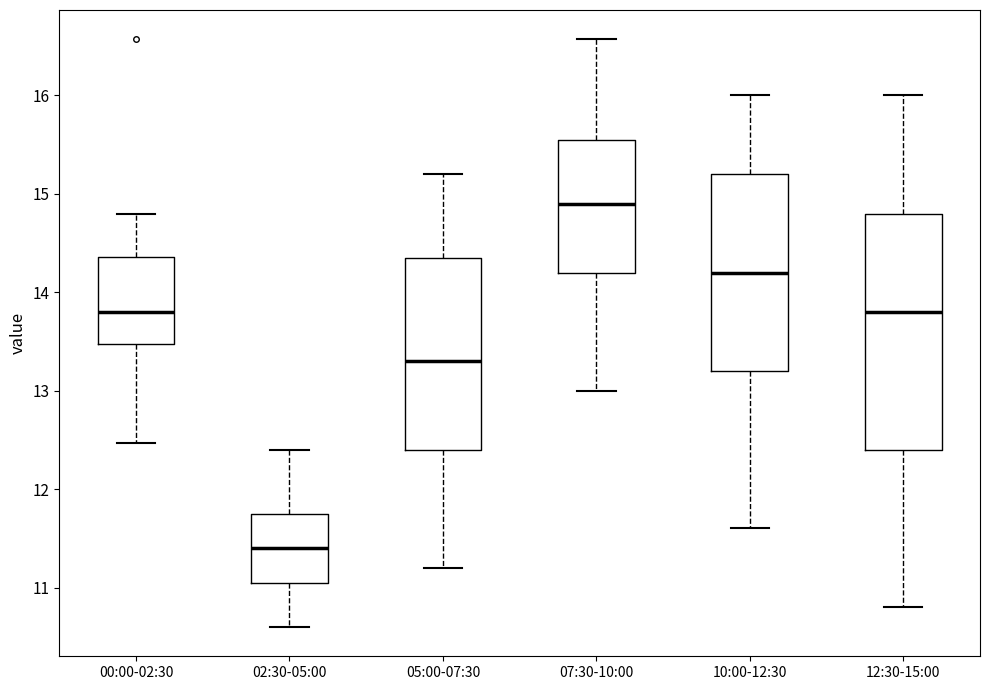

Reading left to right, transcribe this box plot: for each box, give where its median line is, the range the box spans, and where its two whiskers end, as read against the y-axis. The values are not printed on the chart, so give them approximately, as read against the axis.

00:00-02:30: median 13.8, box 13.5 to 14.4, whiskers 12.5 to 14.8
02:30-05:00: median 11.4, box 11.0 to 11.8, whiskers 10.6 to 12.4
05:00-07:30: median 13.3, box 12.4 to 14.4, whiskers 11.2 to 15.2
07:30-10:00: median 14.9, box 14.2 to 15.6, whiskers 13.0 to 16.6
10:00-12:30: median 14.2, box 13.2 to 15.2, whiskers 11.6 to 16.0
12:30-15:00: median 13.8, box 12.4 to 14.8, whiskers 10.8 to 16.0